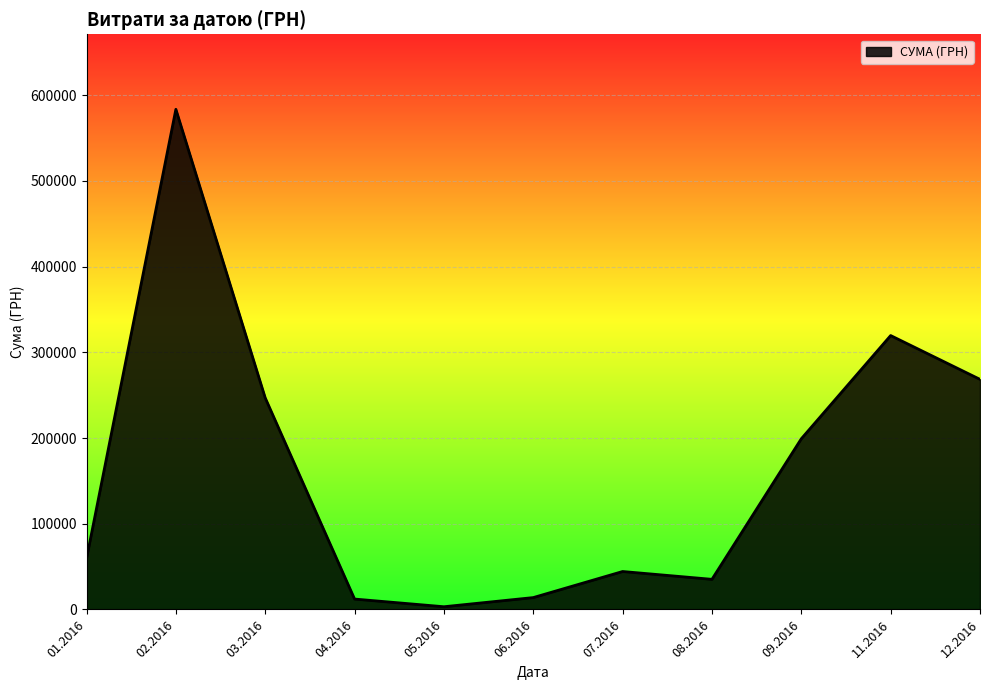

What is the change in value from 09.2016 to 11.2016?

+120428.8